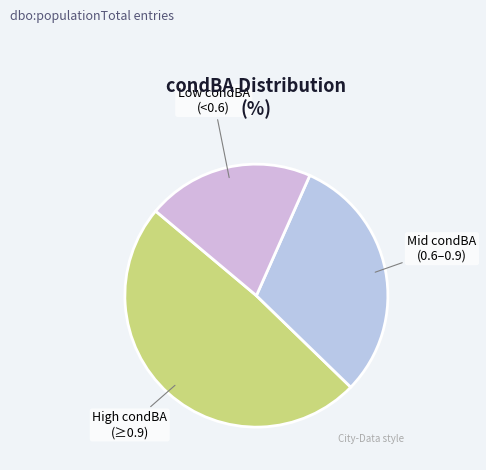

Which slice is the smallest?

Low condBA (<0.6)